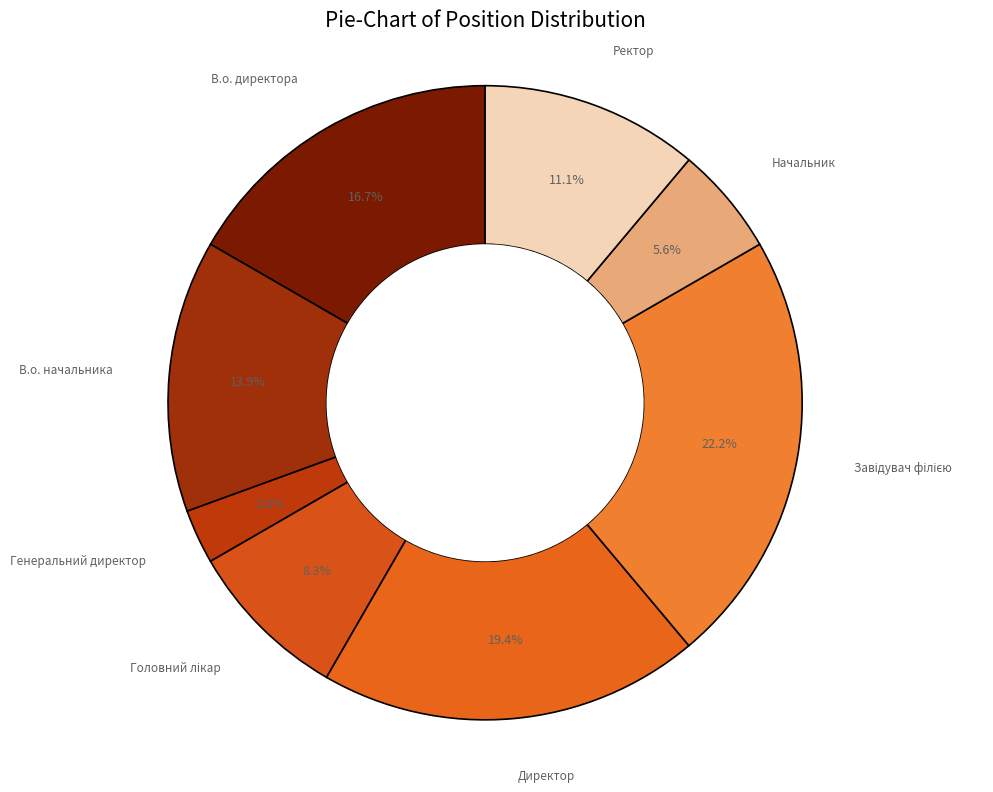

To the nearest percent, what is the average slice percentage?

12%